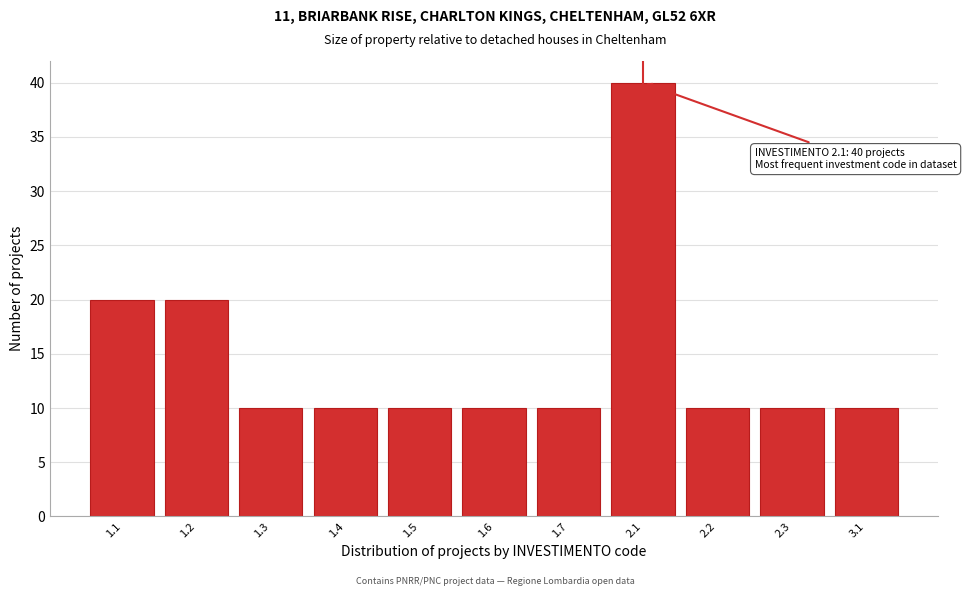

Reading left to right, list all the values displayed in this chart.

1.1=20	1.2=20	1.3=10	1.4=10	1.5=10	1.6=10	1.7=10	2.1=40	2.2=10	2.3=10	3.1=10